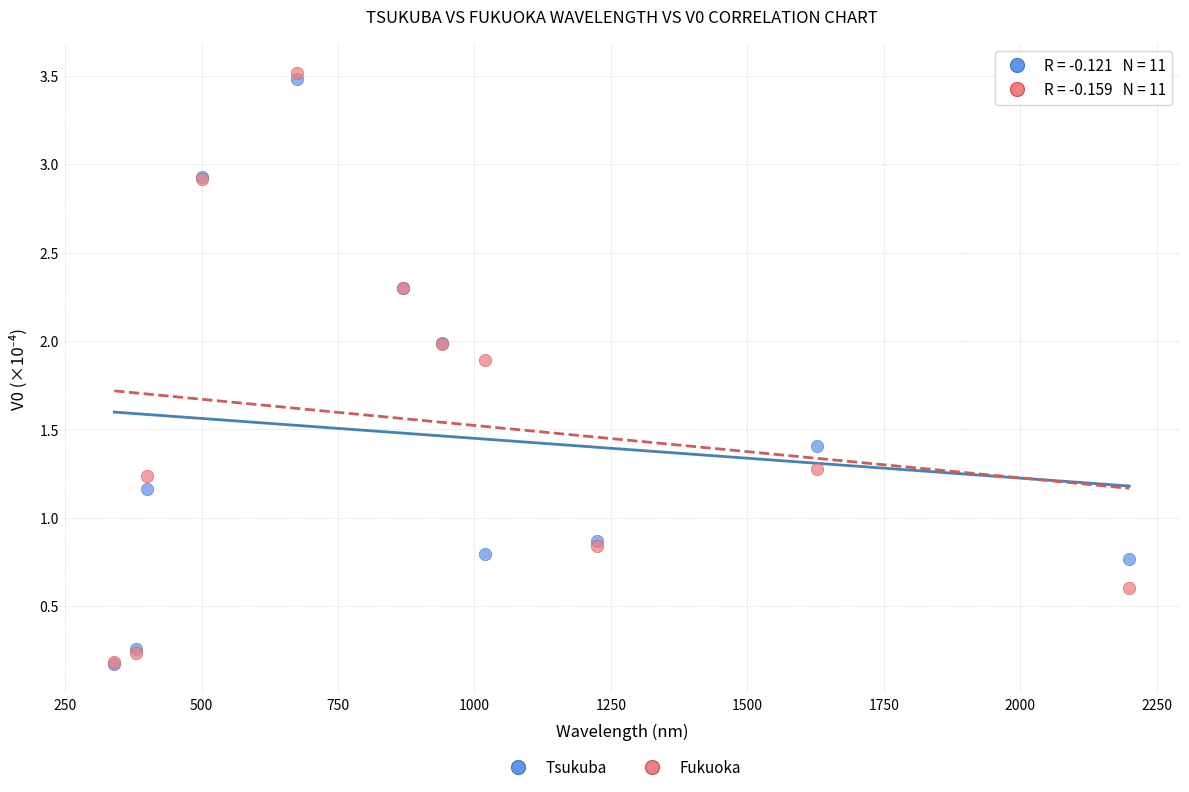

Which series reaches the maximum Y coordinate?

Fukuoka